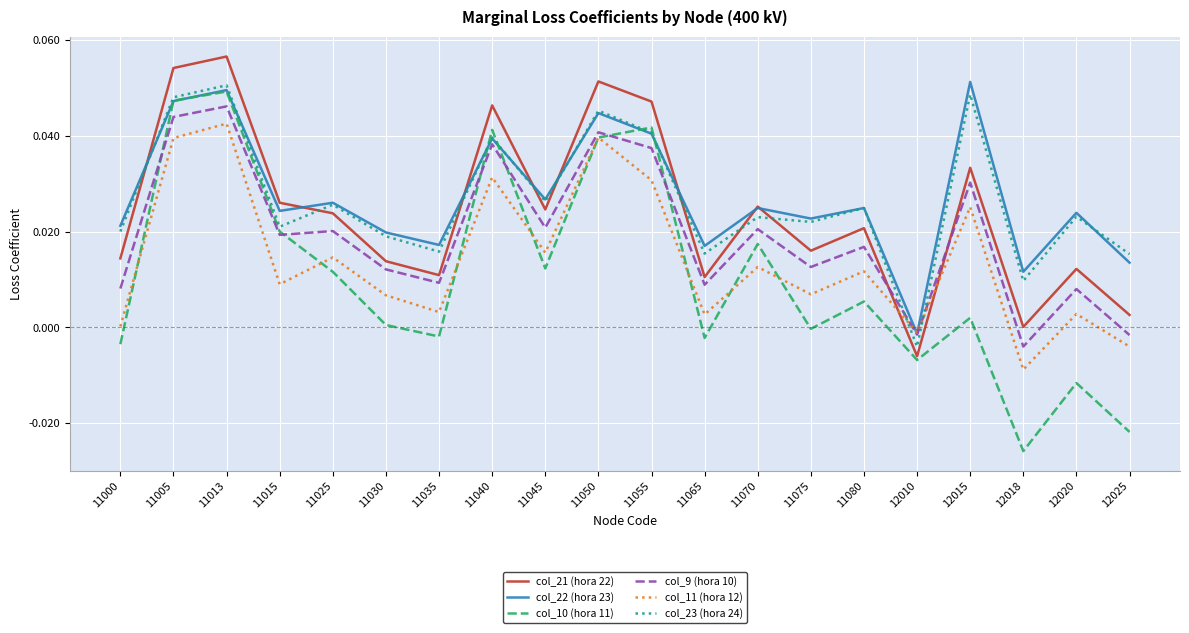

Count the number of categories in the chart.

20